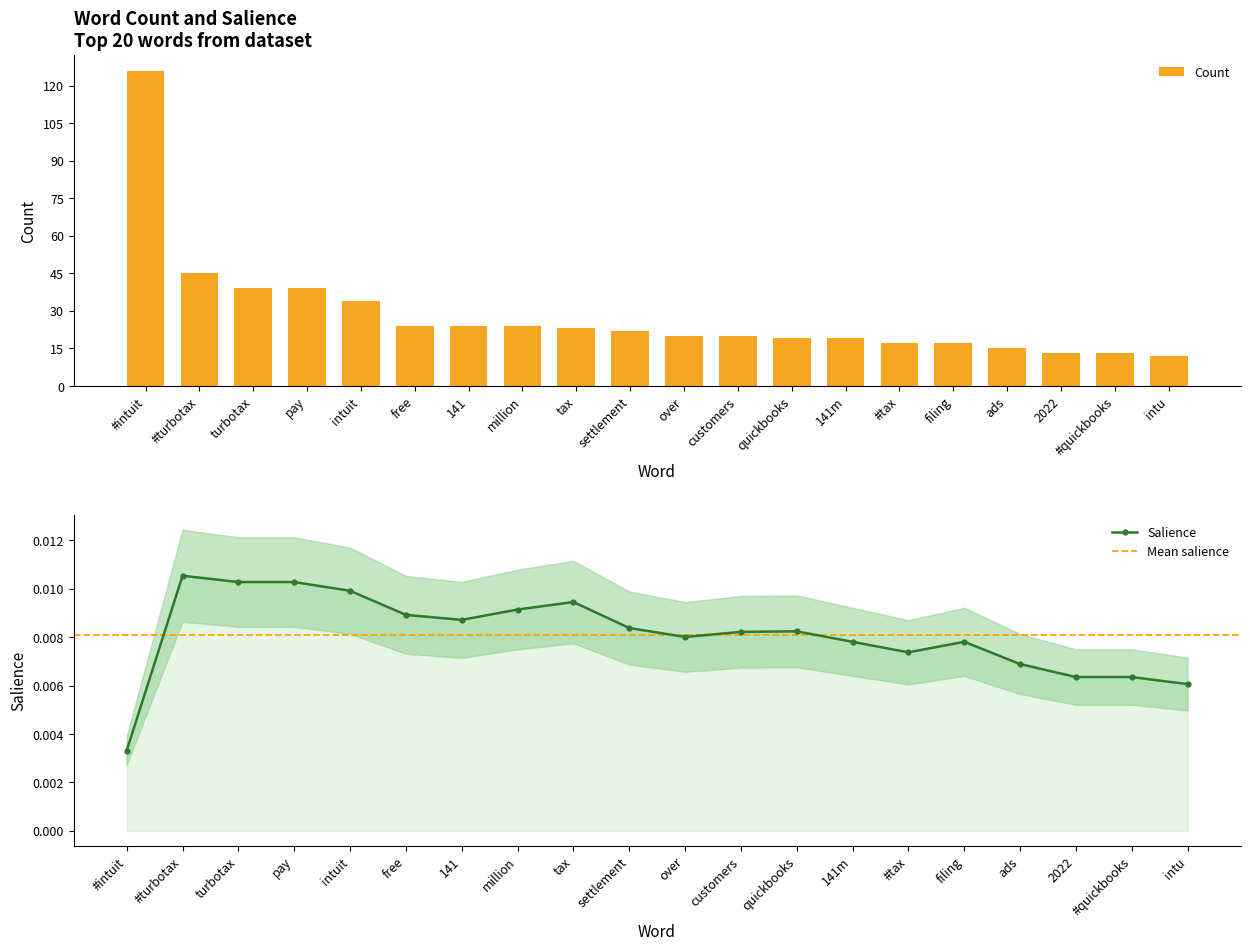

Reading left to right, what are all the values shown in this chart?

Count: 126.0	45.0	39.0	39.0	34.0	24.0	24.0	24.0	23.0	22.0	20.0	20.0	19.0	19.0	17.0	17.0	15.0	13.0	13.0	12.0
Salience: 0.0	0.0	0.0	0.0	0.0	0.0	0.0	0.0	0.0	0.0	0.0	0.0	0.0	0.0	0.0	0.0	0.0	0.0	0.0	0.0